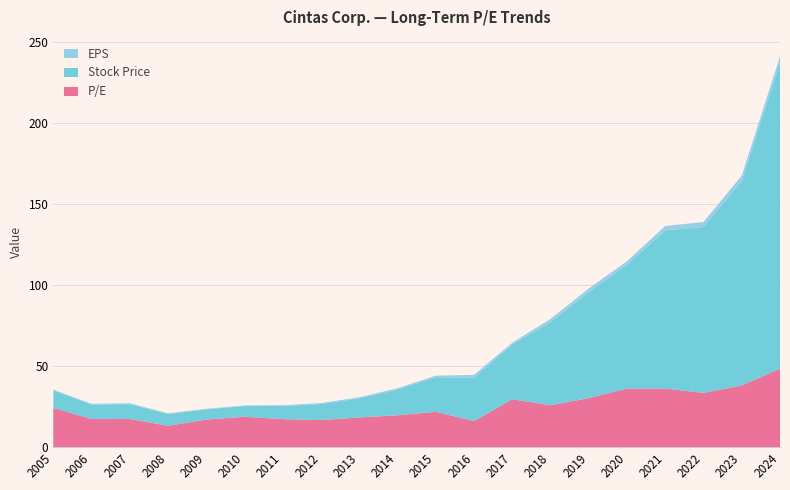

Reading left to right, transcribe all the data shown in this chart.

P/E: 2005=24.2	2006=17.4	2007=17.4	2008=13.2	2009=17.0	2010=18.8	2011=17.3	2012=16.8	2013=18.3	2014=19.7	2015=21.8	2016=16.1	2017=29.6	2018=25.9	2019=30.3	2020=36.1	2021=36.2	2022=33.5	2023=38.1	2024=48.4
Stock Price: 2005=10.8	2006=8.9	2007=9.2	2008=7.2	2009=6.3	2010=6.6	2011=8.1	2012=9.9	2013=11.8	2014=15.8	2015=21.3	2016=26.8	2017=33.7	2018=51.3	2019=65.4	2020=76.5	2021=97.6	2022=102.3	2023=126.1	2024=188.7
EPS: 2005=0.5	2006=0.5	2007=0.5	2008=0.6	2009=0.4	2010=0.3	2011=0.5	2012=0.6	2013=0.6	2014=0.8	2015=1.0	2016=1.7	2017=1.1	2018=2.0	2019=2.2	2020=2.1	2021=2.7	2022=3.0	2023=3.3	2024=3.9